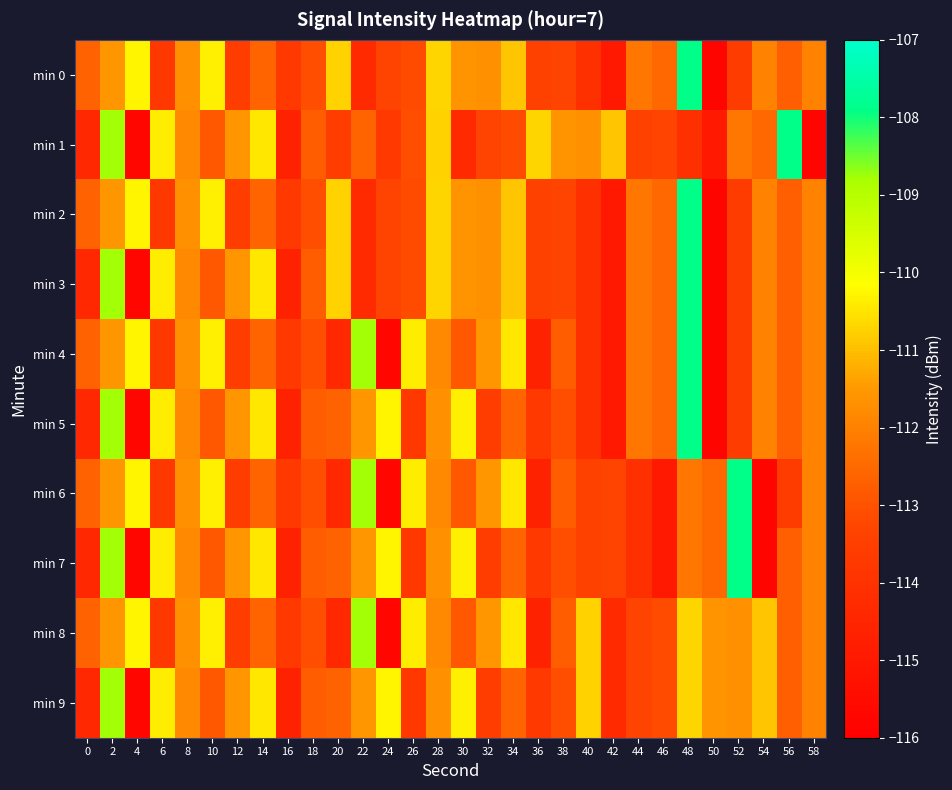

Reading right to left, transcribe all the data shown in this chart.

min 0: 58=-112.0	56=-112.7	54=-112.0	52=-113.6	50=-115.8	48=-107.9	46=-112.5	44=-112.2	42=-115.0	40=-114.0	38=-113.3	36=-113.4	34=-110.9	32=-111.7	30=-111.6	28=-110.7	26=-113.1	24=-113.3	22=-114.3	20=-110.7	18=-113.1	16=-113.7	14=-112.6	12=-113.5	10=-110.4	8=-111.7	6=-113.8	4=-110.3	2=-111.6	0=-112.6
min 1: 58=-115.8	56=-107.9	54=-112.5	52=-112.2	50=-115.0	48=-114.0	46=-113.3	44=-113.4	42=-110.9	40=-111.7	38=-111.6	36=-110.7	34=-113.1	32=-113.3	30=-114.3	28=-110.7	26=-113.1	24=-113.7	22=-112.6	20=-113.5	18=-112.7	16=-114.6	14=-110.5	12=-111.5	10=-112.8	8=-111.8	6=-110.4	4=-115.7	2=-108.8	0=-114.4
min 2: 58=-112.0	56=-112.7	54=-112.0	52=-113.6	50=-115.8	48=-107.9	46=-112.5	44=-112.2	42=-115.0	40=-114.0	38=-113.3	36=-113.4	34=-110.9	32=-111.7	30=-111.6	28=-110.7	26=-113.1	24=-113.3	22=-114.3	20=-110.7	18=-113.1	16=-113.7	14=-112.6	12=-113.5	10=-110.4	8=-111.7	6=-113.8	4=-110.3	2=-111.6	0=-112.6
min 3: 58=-112.0	56=-112.7	54=-112.0	52=-113.6	50=-115.8	48=-107.9	46=-112.5	44=-112.2	42=-115.0	40=-114.0	38=-113.3	36=-113.4	34=-110.9	32=-111.7	30=-111.6	28=-110.7	26=-113.1	24=-113.3	22=-114.3	20=-110.7	18=-112.7	16=-114.6	14=-110.5	12=-111.5	10=-112.8	8=-111.8	6=-110.4	4=-115.7	2=-108.8	0=-114.4
min 4: 58=-112.0	56=-112.7	54=-112.0	52=-113.6	50=-115.8	48=-107.9	46=-112.5	44=-112.2	42=-115.0	40=-114.0	38=-112.7	36=-114.6	34=-110.5	32=-111.5	30=-112.8	28=-111.8	26=-110.4	24=-115.7	22=-108.8	20=-114.4	18=-113.1	16=-113.7	14=-112.6	12=-113.5	10=-110.4	8=-111.7	6=-113.8	4=-110.3	2=-111.6	0=-112.6
min 5: 58=-112.0	56=-112.7	54=-112.0	52=-113.6	50=-115.8	48=-107.9	46=-112.5	44=-112.2	42=-115.0	40=-114.0	38=-113.1	36=-113.7	34=-112.6	32=-113.5	30=-110.4	28=-111.7	26=-113.8	24=-110.3	22=-111.6	20=-112.6	18=-112.7	16=-114.6	14=-110.5	12=-111.5	10=-112.8	8=-111.8	6=-110.4	4=-115.7	2=-108.8	0=-114.4
min 6: 58=-112.0	56=-113.6	54=-115.8	52=-107.9	50=-112.5	48=-112.2	46=-115.0	44=-114.0	42=-113.3	40=-113.4	38=-112.7	36=-114.6	34=-110.5	32=-111.5	30=-112.8	28=-111.8	26=-110.4	24=-115.7	22=-108.8	20=-114.4	18=-113.1	16=-113.7	14=-112.6	12=-113.5	10=-110.4	8=-111.7	6=-113.8	4=-110.3	2=-111.6	0=-112.6
min 7: 58=-112.0	56=-112.7	54=-115.8	52=-107.9	50=-112.5	48=-112.2	46=-115.0	44=-114.0	42=-113.3	40=-113.4	38=-113.1	36=-113.7	34=-112.6	32=-113.5	30=-110.4	28=-111.7	26=-113.8	24=-110.3	22=-111.6	20=-112.6	18=-112.7	16=-114.6	14=-110.5	12=-111.5	10=-112.8	8=-111.8	6=-110.4	4=-115.7	2=-108.8	0=-114.4
min 8: 58=-112.0	56=-112.7	54=-110.9	52=-111.7	50=-111.6	48=-110.7	46=-113.1	44=-113.3	42=-114.3	40=-110.7	38=-112.7	36=-114.6	34=-110.5	32=-111.5	30=-112.8	28=-111.8	26=-110.4	24=-115.7	22=-108.8	20=-114.4	18=-113.1	16=-113.7	14=-112.6	12=-113.5	10=-110.4	8=-111.7	6=-113.8	4=-110.3	2=-111.6	0=-112.6
min 9: 58=-112.0	56=-112.7	54=-110.9	52=-111.7	50=-111.6	48=-110.7	46=-113.1	44=-113.3	42=-114.3	40=-110.7	38=-113.1	36=-113.7	34=-112.6	32=-113.5	30=-110.4	28=-111.7	26=-113.8	24=-110.3	22=-111.6	20=-112.6	18=-112.7	16=-114.6	14=-110.5	12=-111.5	10=-112.8	8=-111.8	6=-110.4	4=-115.7	2=-108.8	0=-114.4